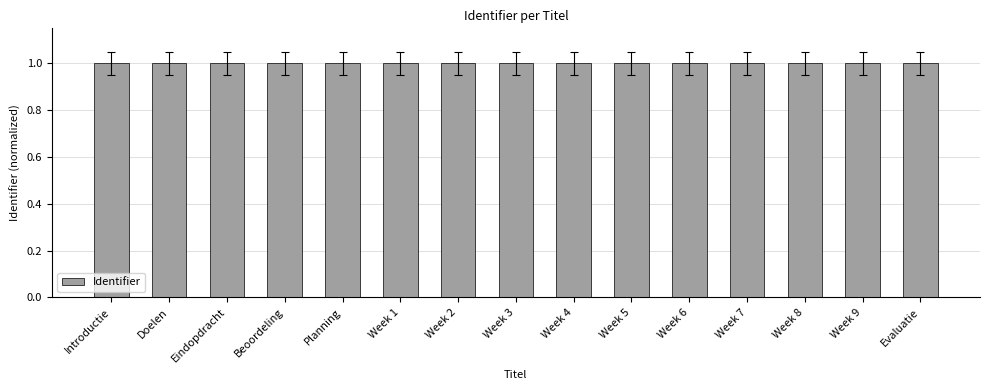

What is the smallest value displayed?

1.0